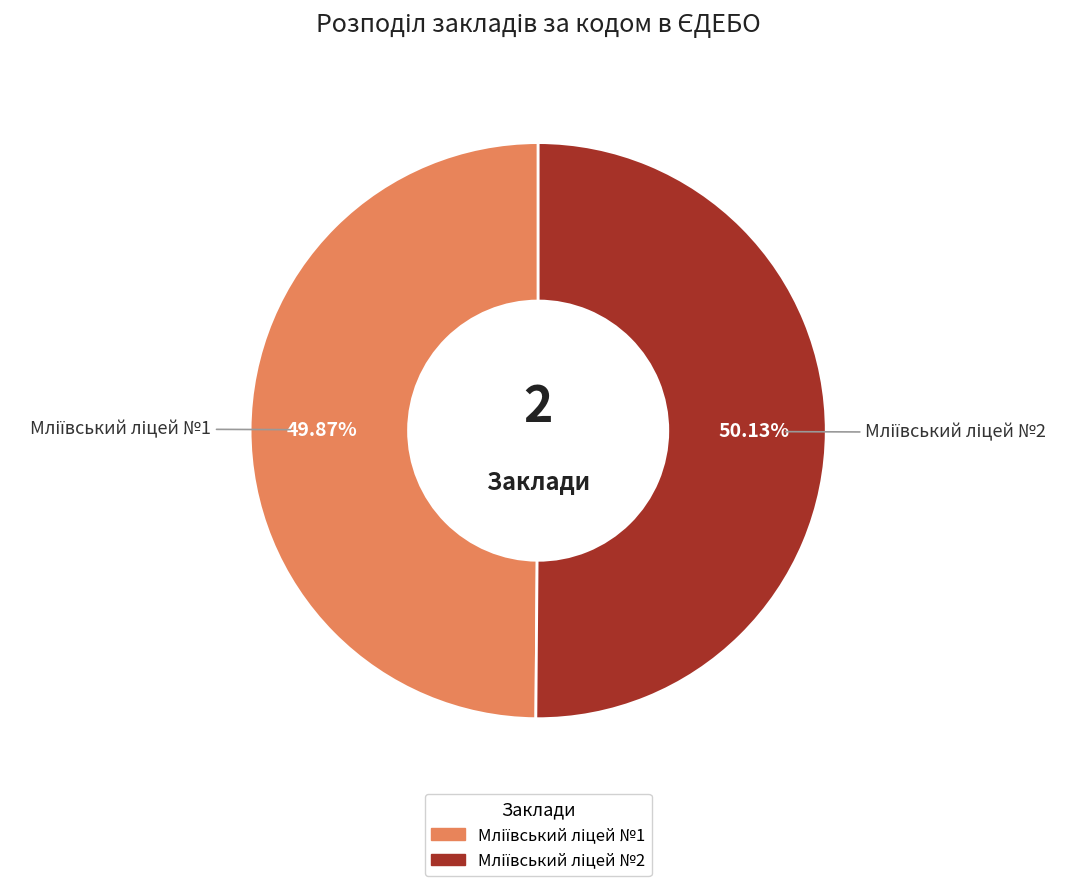

Is there any slice that represents more than half of the pie?

Yes